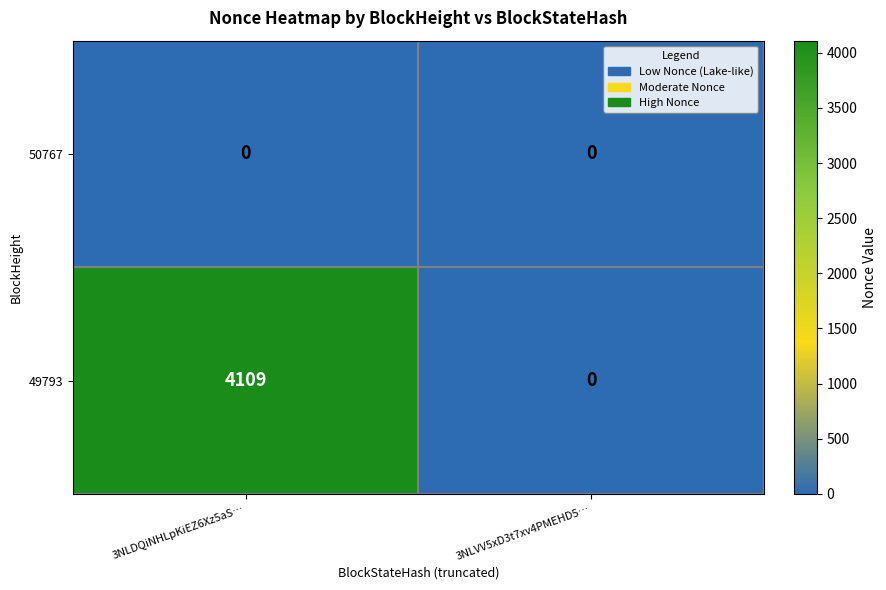

At which category is the sum across all series the highest?

3NLDQiNHLpKiEZ6Xz5aS…